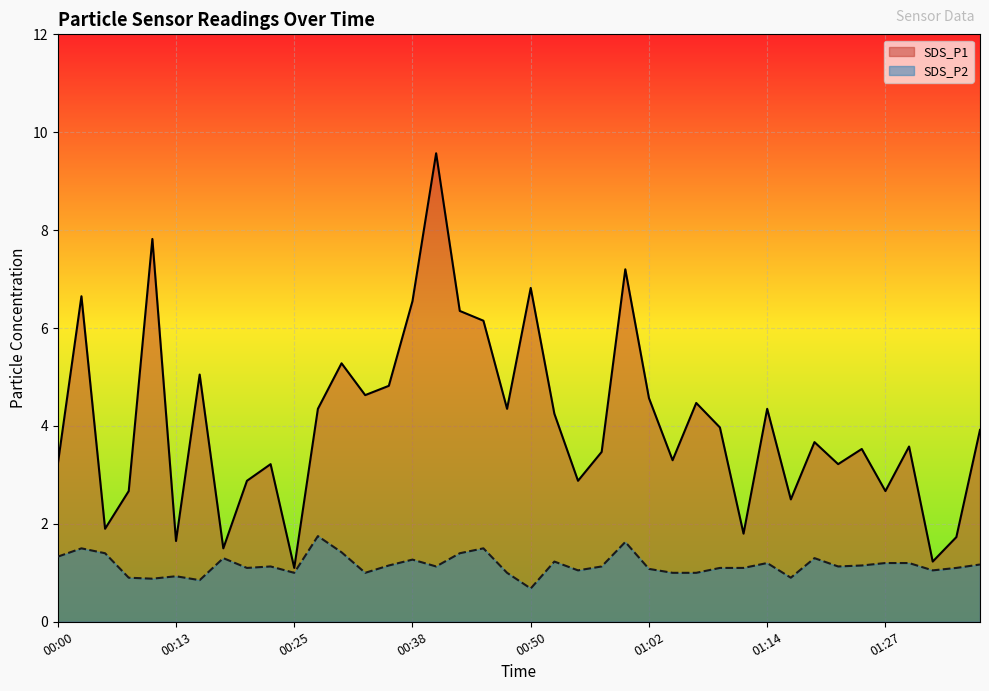

True or false: SDS_P2 line and SDS_P1 line intersect in this chart.

False